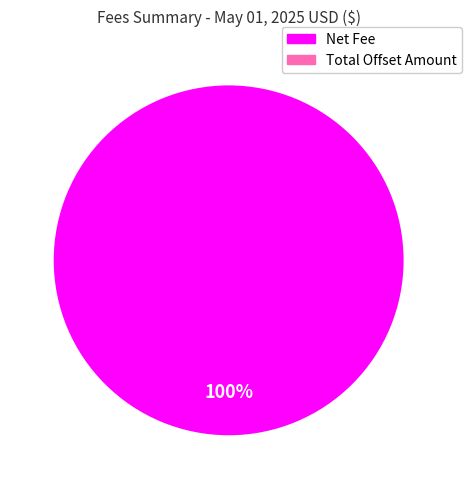

How many slices are in this pie chart?

2